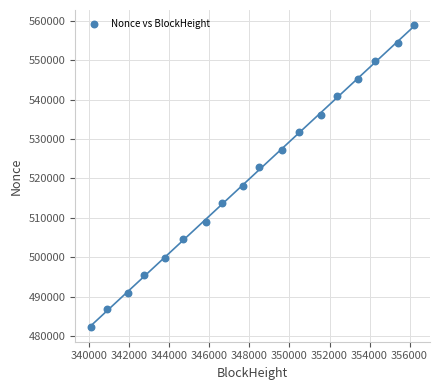

What is the range of Y values (max minus min)?

76504